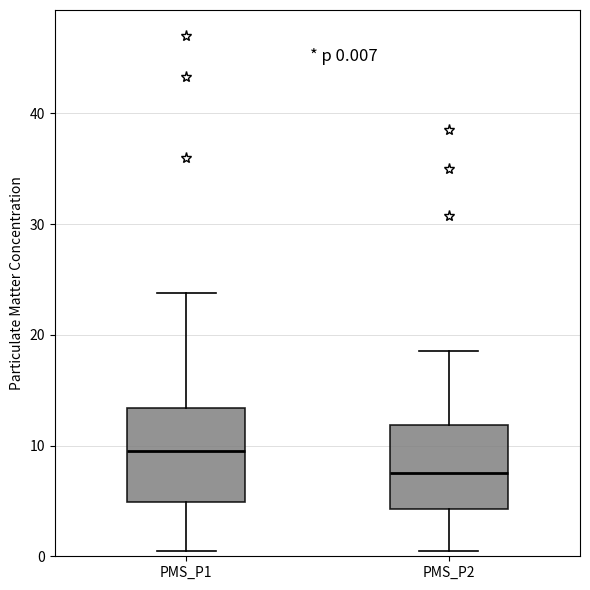

Which box has the highest median line?

PMS_P1